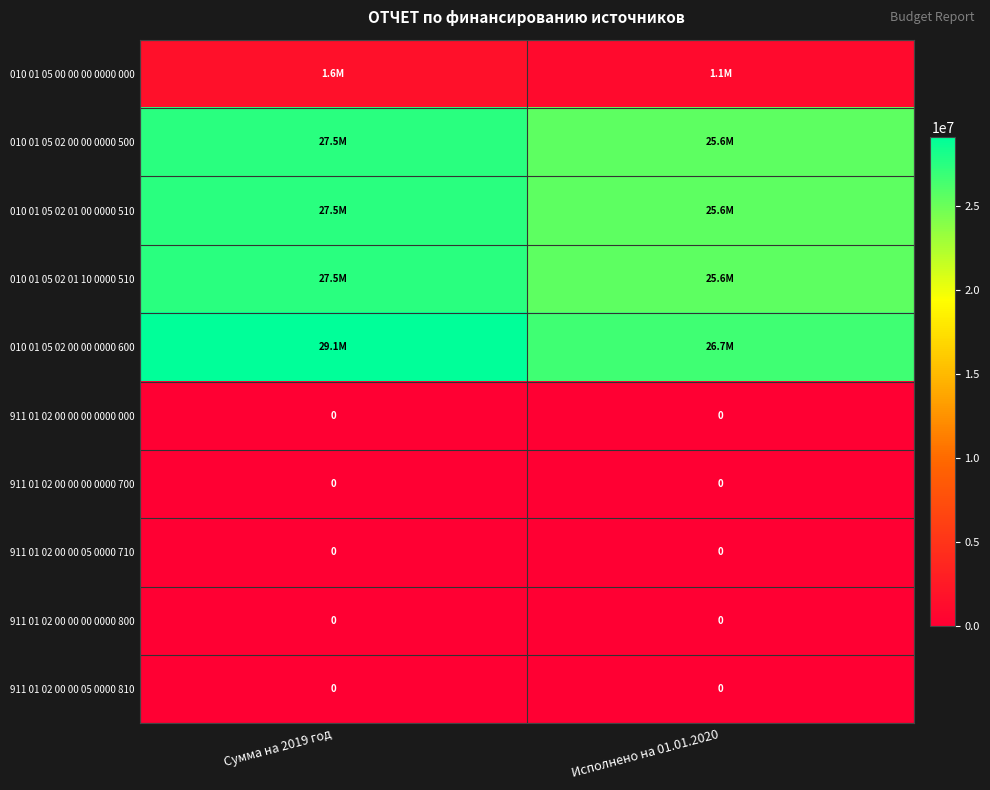

At which category is the sum across all series the highest?

Сумма на 2019 год